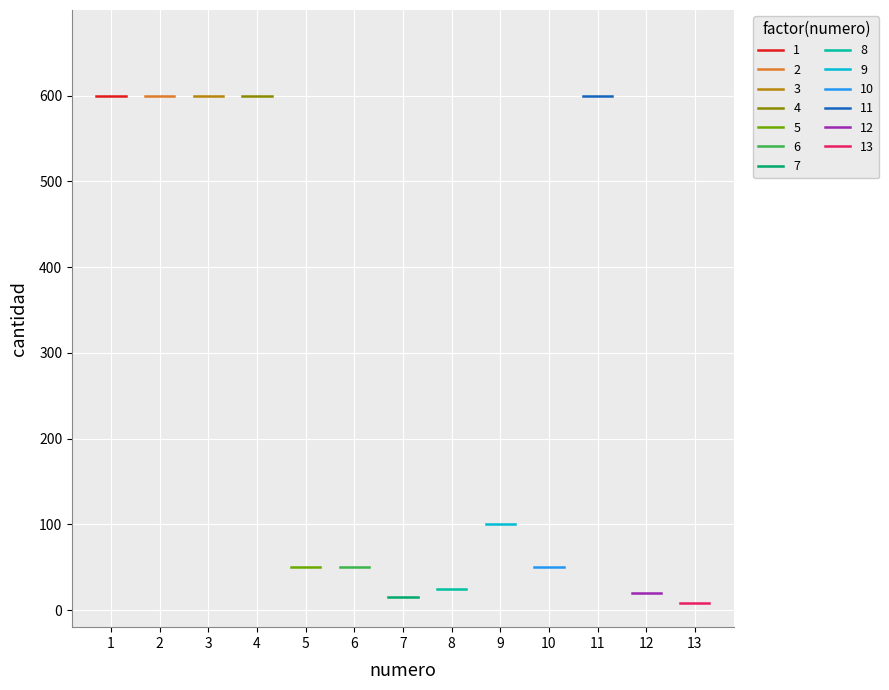

How many interior local peaks (higher than both neighbors) does the data have?

2